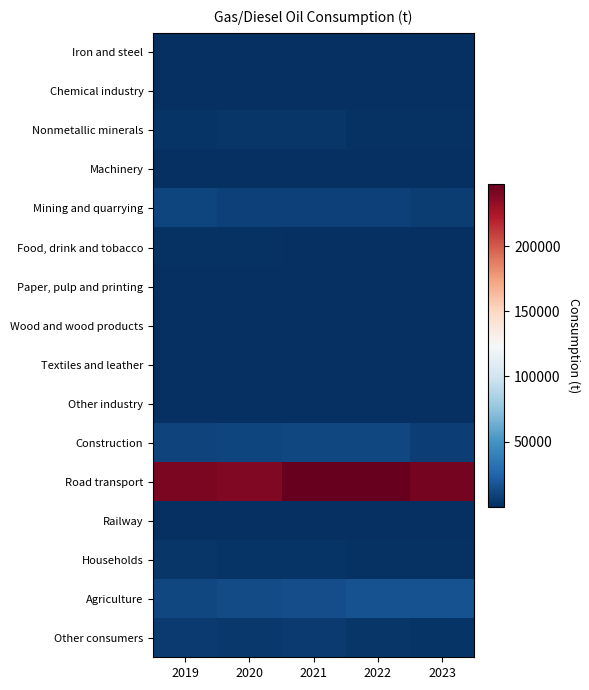

Reading right to left, extract all data points from this chart.

Iron and steel: 2023=47	2022=205	2021=217	2020=139	2019=128
Chemical industry: 2023=644	2022=698	2021=600	2020=610	2019=604
Nonmetallic minerals: 2023=1122	2022=1905	2021=3036	2020=3221	2019=2178
Machinery: 2023=339	2022=144	2021=241	2020=291	2019=383
Mining and quarrying: 2023=6689	2022=8111	2021=8629	2020=8041	2019=10273
Food, drink and tobacco: 2023=330	2022=424	2021=679	2020=1339	2019=1765
Paper, pulp and printing: 2023=16	2022=7	2021=30	2020=6	2019=19
Wood and wood products: 2023=584	2022=579	2021=686	2020=485	2019=621
Textiles and leather: 2023=76	2022=50	2021=22	2020=34	2019=69
Other industry: 2023=330	2022=79	2021=280	2020=61	2019=115
Construction: 2023=7423	2022=10842	2021=11536	2020=10027	2019=9551
Road transport: 2023=242342	2022=247257	2021=248076	2020=238999	2019=240943
Railway: 2023=900	2022=800	2021=800	2020=700	2019=900
Households: 2023=1042	2022=1520	2021=2632	2020=2266	2019=3478
Agriculture: 2023=15795	2022=16188	2021=13843	2020=13519	2019=10899
Other consumers: 2023=2481	2022=3305	2021=5428	2020=4190	2019=4912